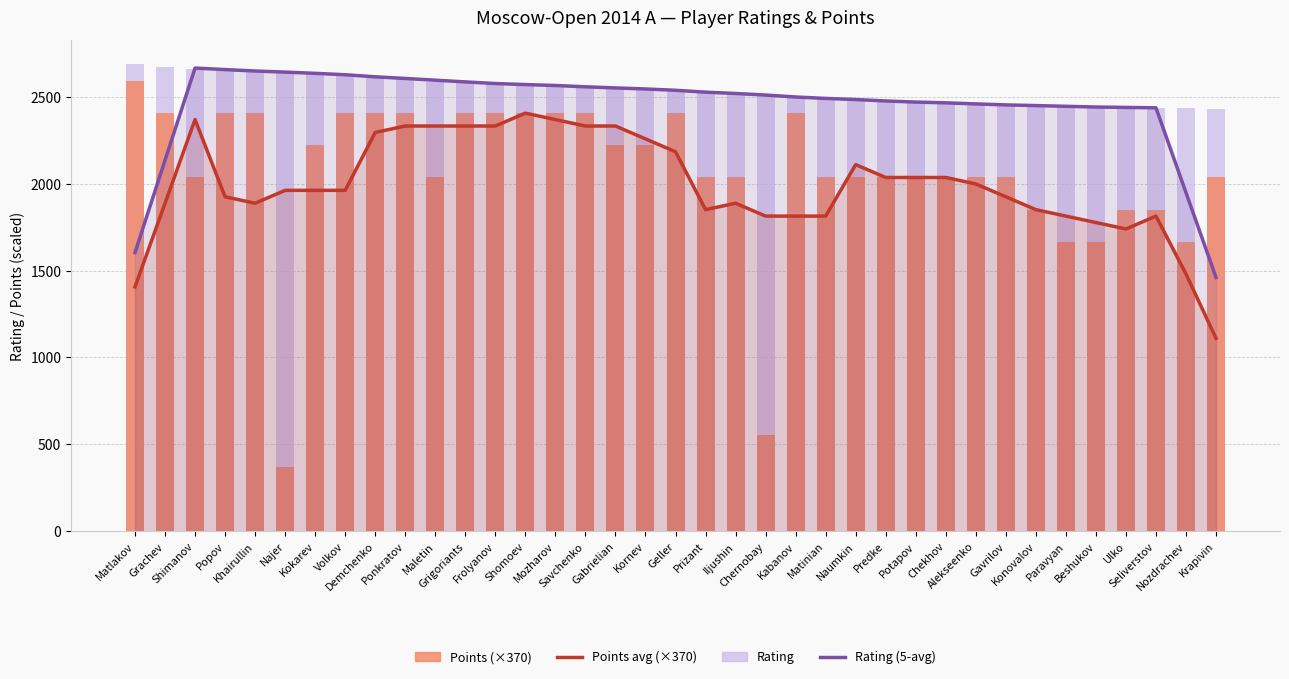

At Kabanov, list the series in order from smallest to largest.

Points avg (×370), Points (×370), Rating (5-player avg), Rating